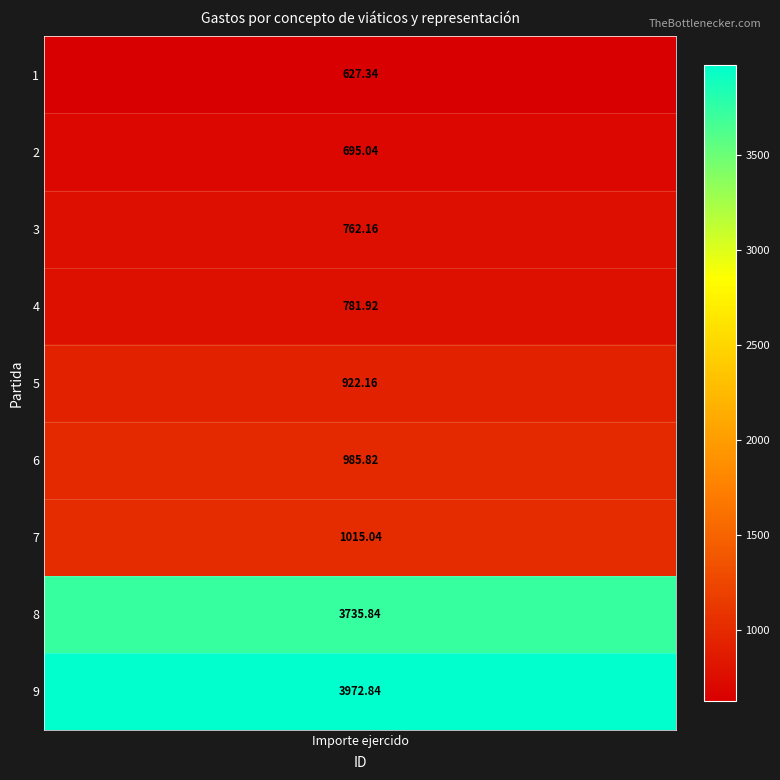

At which label is the value closest to 2300?

7